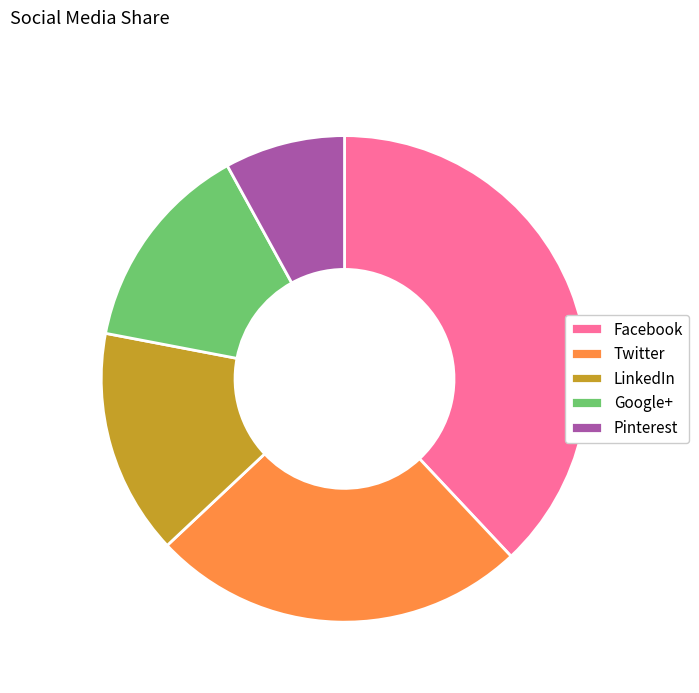

Do Facebook and LinkedIn together represent more than half of the pie?

Yes